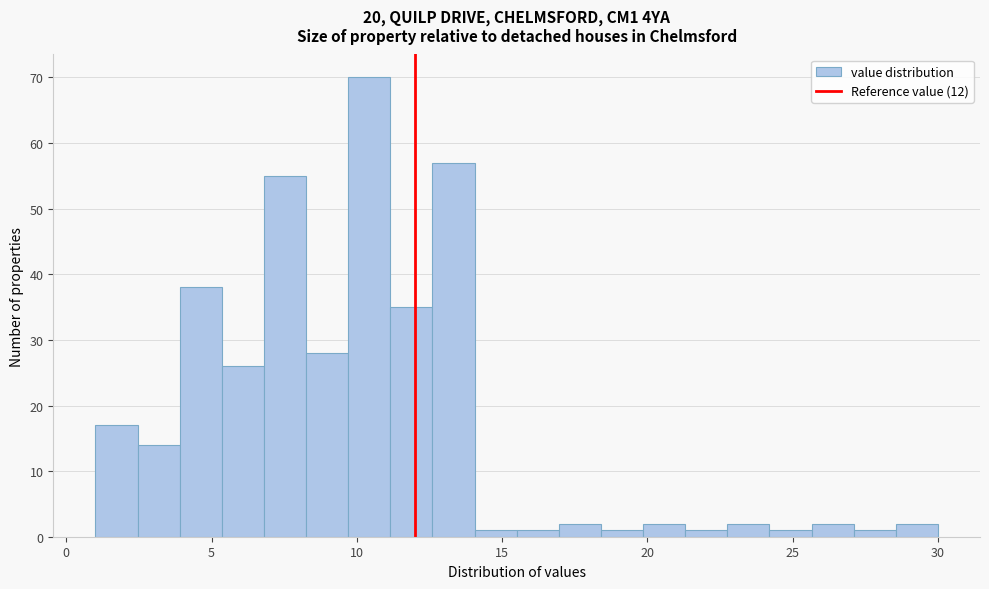

Read against the x-axis, roughly where is the centre of the tallest bar?

10.5